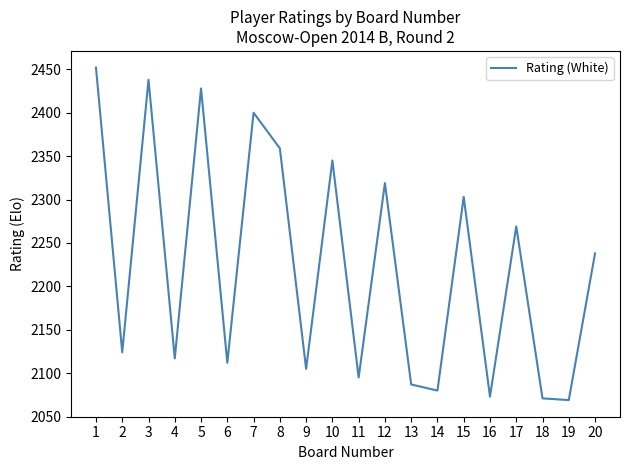

Which has a higher value, 4 or 14?

4